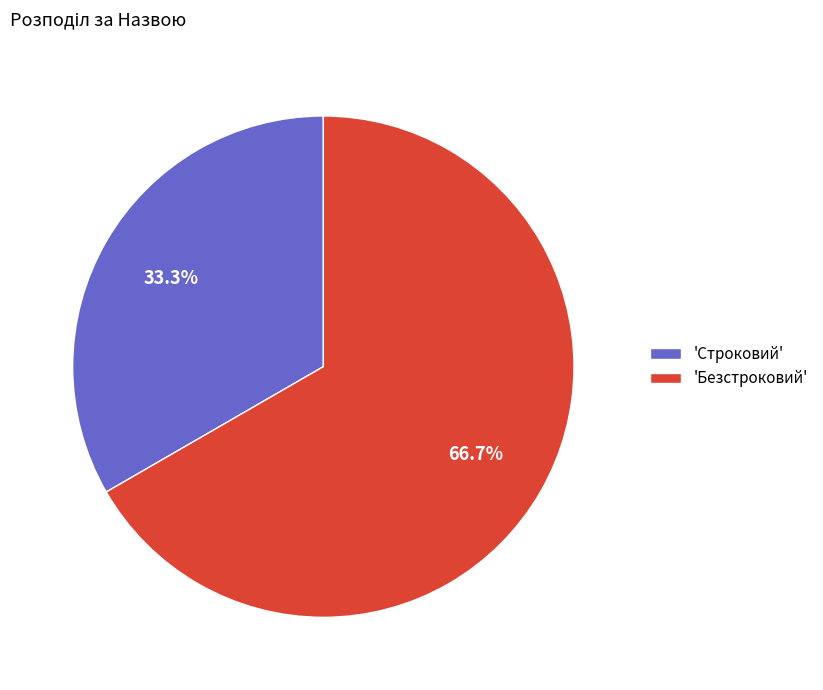

To the nearest percent, what is the average slice percentage?

50%